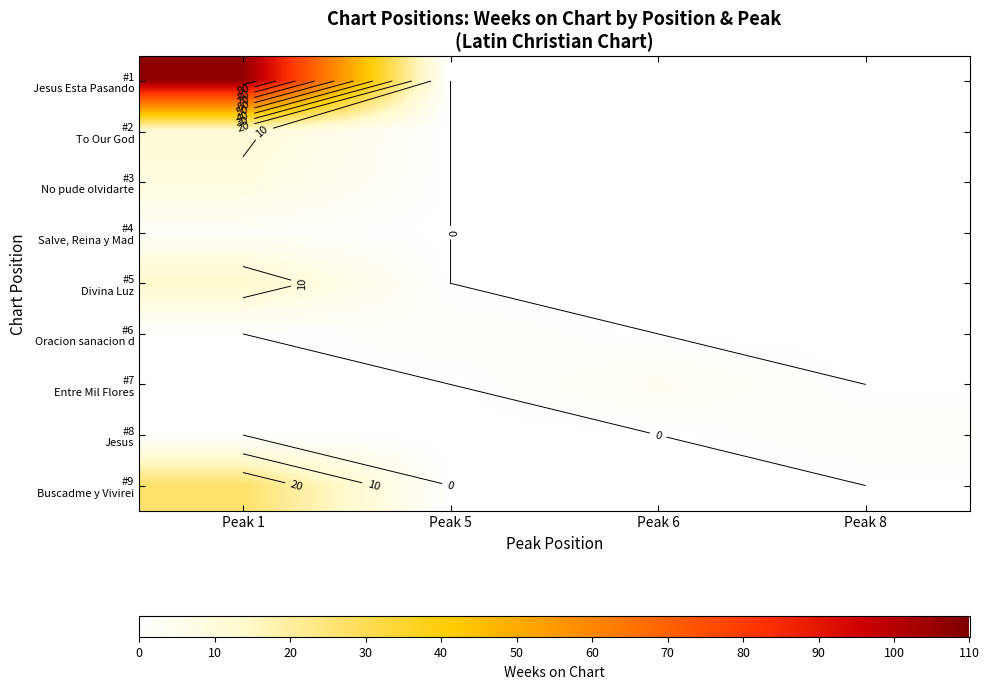

Between Peak 5 and Peak 8, which series saw the biggest shift?

#6 Oracion sanacion d